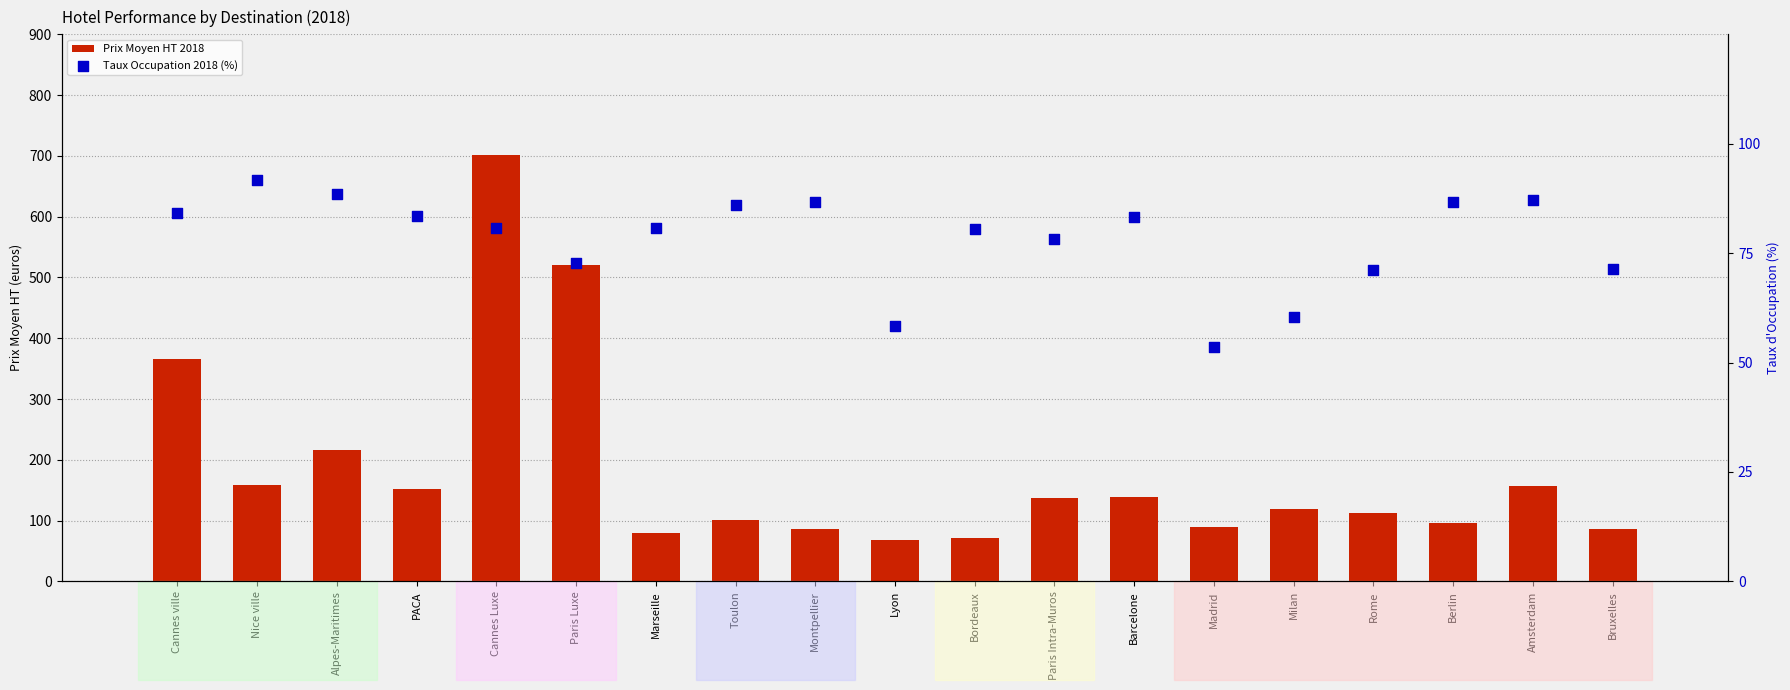

What are all the series names shown in the legend?

Prix Moyen HT 2018, Taux Occupation 2018 (%)